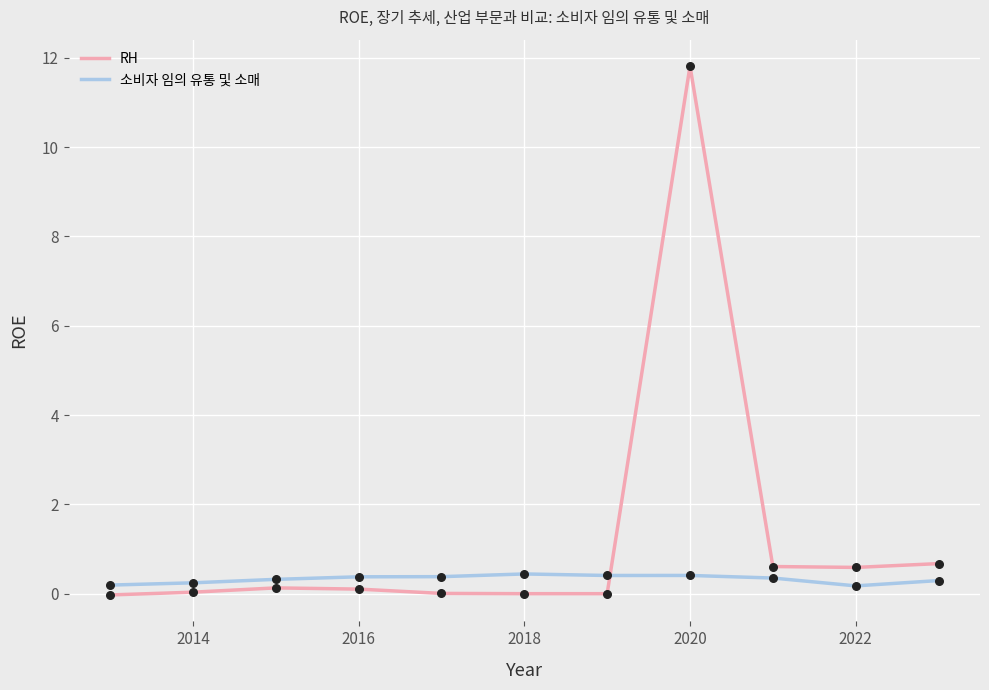

What is the maximum value for RH?

11.8